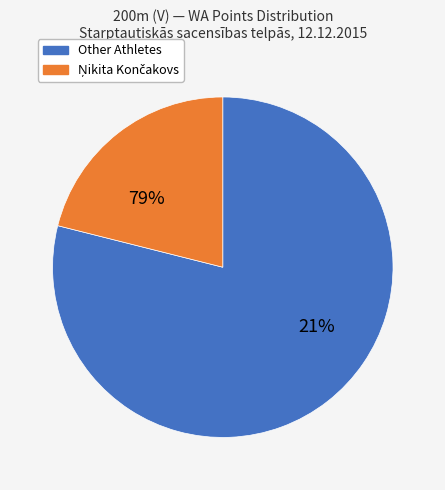

The Maksims Semjonovs slice represents 1% of the pie. True or false?

False